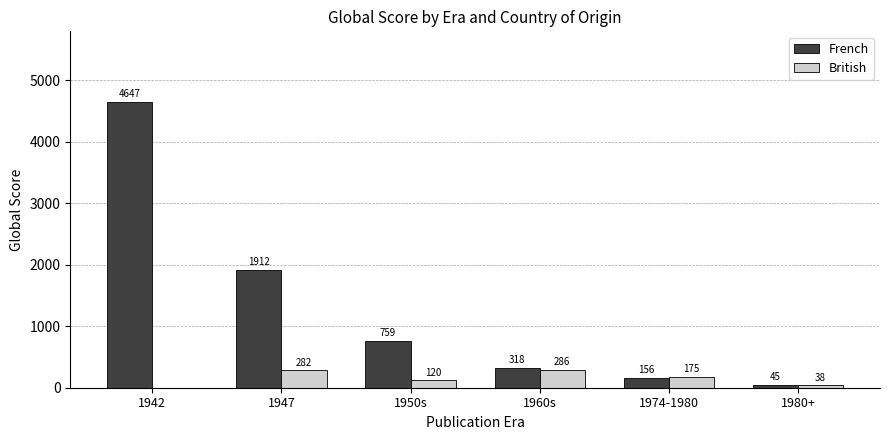

The value of French at 1960s is 318. True or false?

True